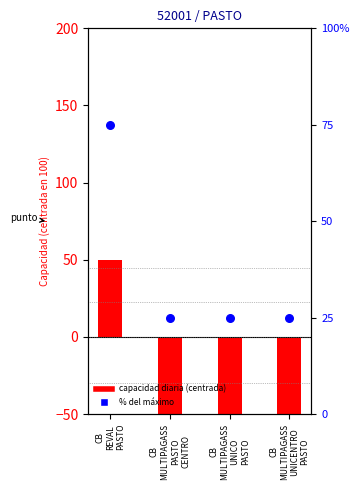

At how many categories does at least one series exceed 19?

4